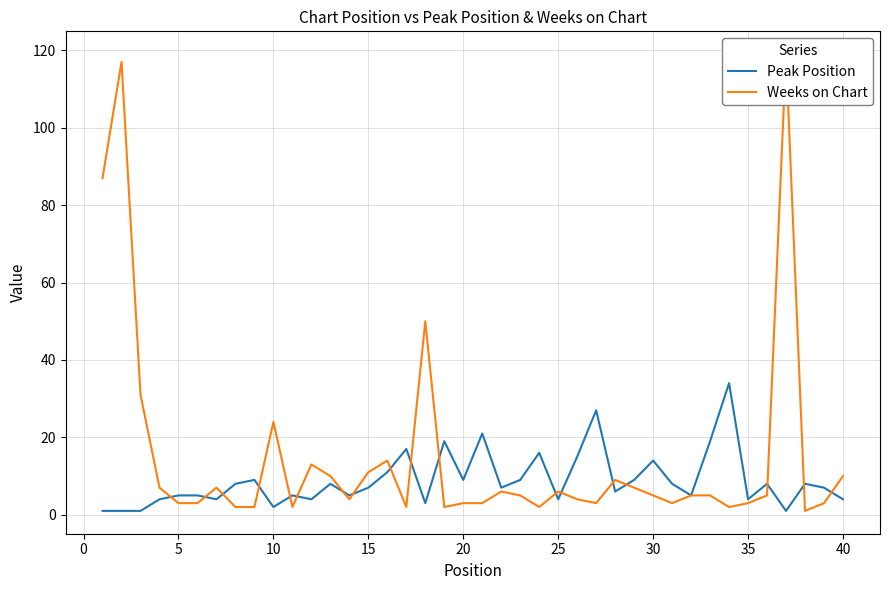

Which series ends up on top after the final intersection of Weeks on Chart and Peak Position?

Weeks on Chart